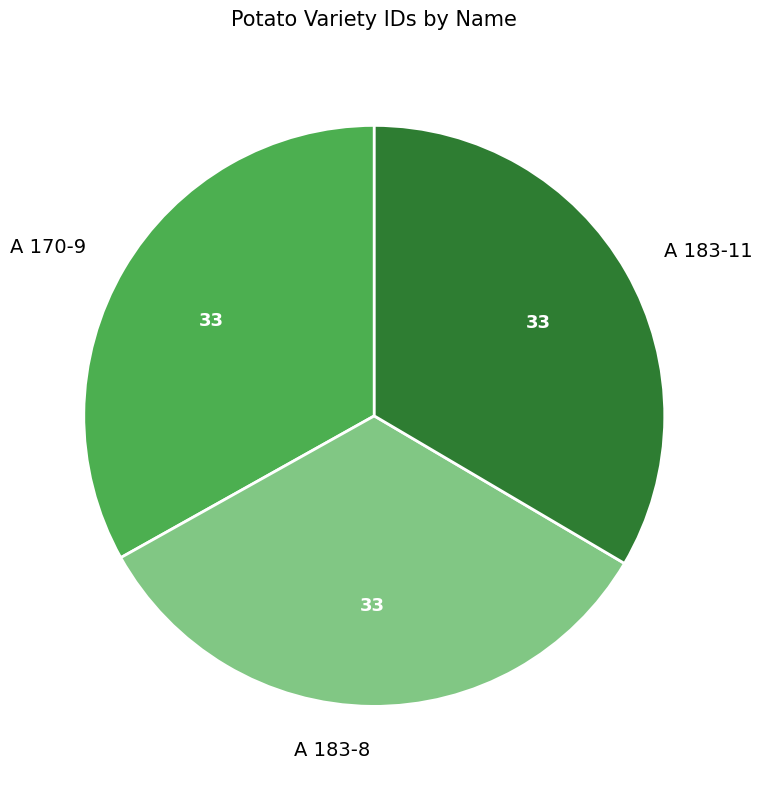

Count the number of slices in the pie.

3